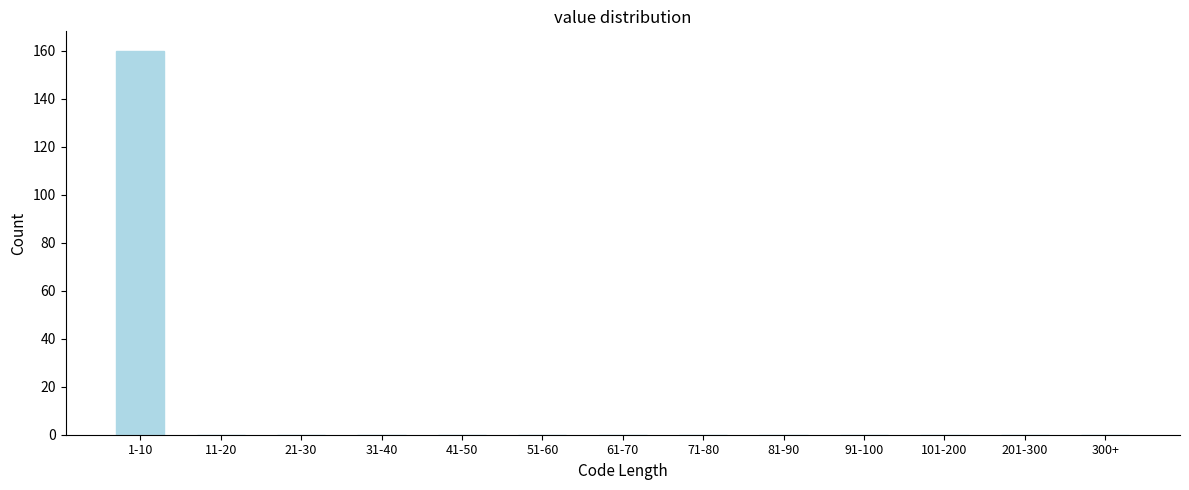

Reading right to left, transcribe all the data shown in this chart.

300+=0	201-300=0	101-200=0	91-100=0	81-90=0	71-80=0	61-70=0	51-60=0	41-50=0	31-40=0	21-30=0	11-20=0	1-10=160